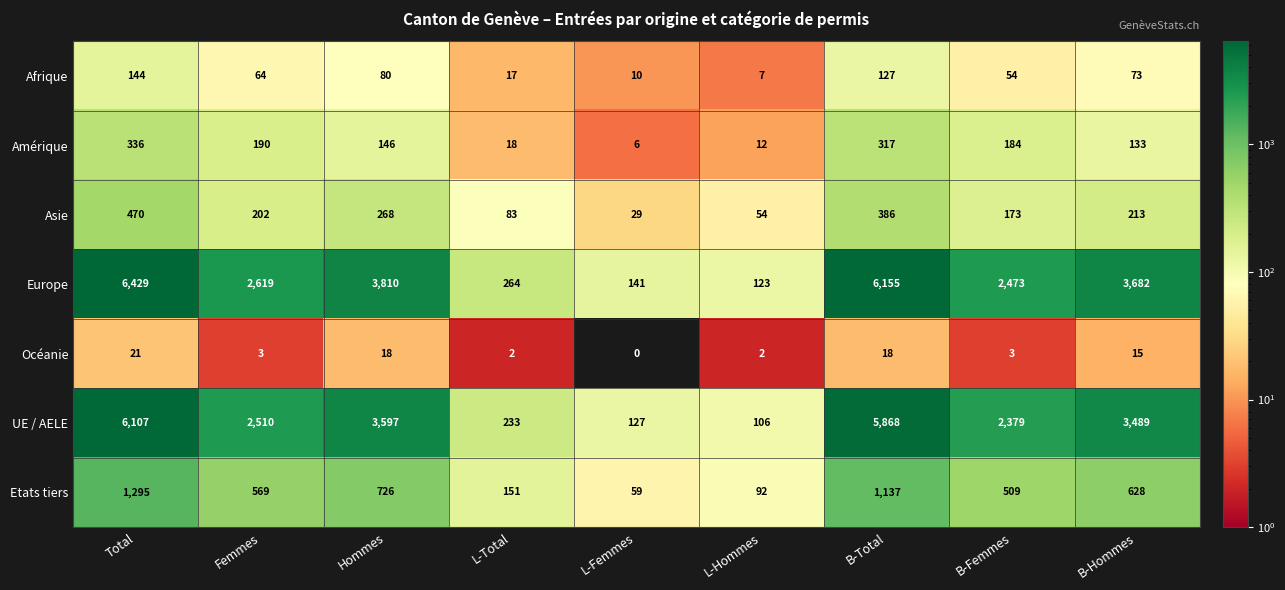

The value of Océanie at Hommes is 18. True or false?

True